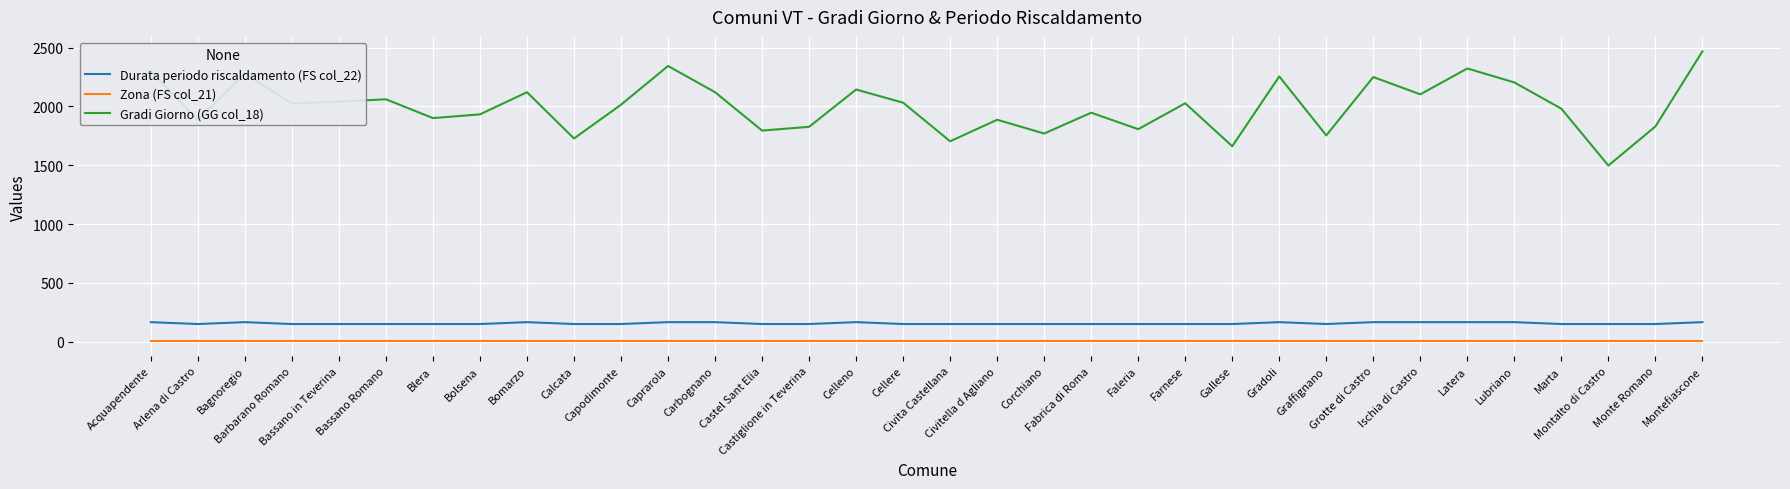

Which series has the largest total across all categories?

Gradi Giorno (GG col_18)